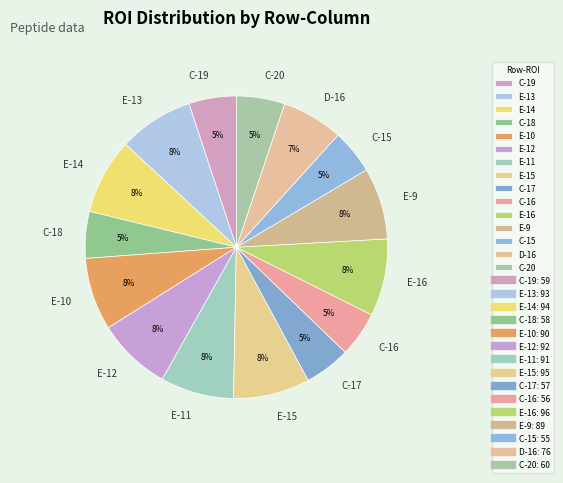

To the nearest percent, what portion does C-15 represent?

5%